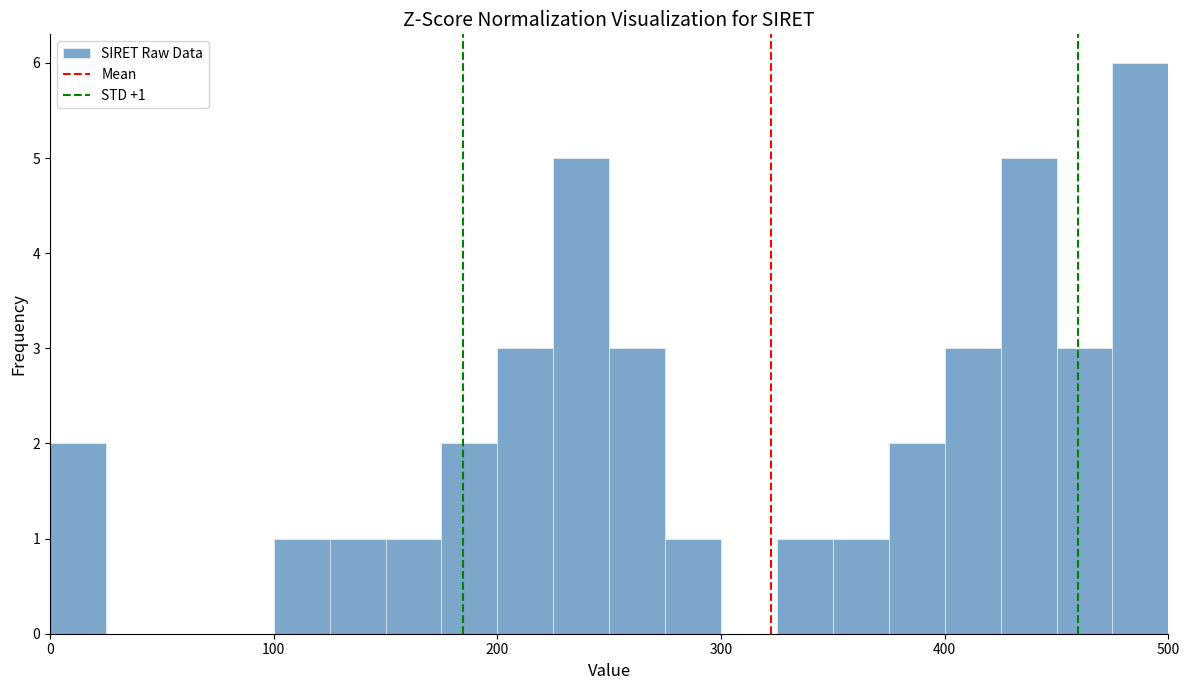

Read against the x-axis, roughly where is the centre of the tallest bar?

490